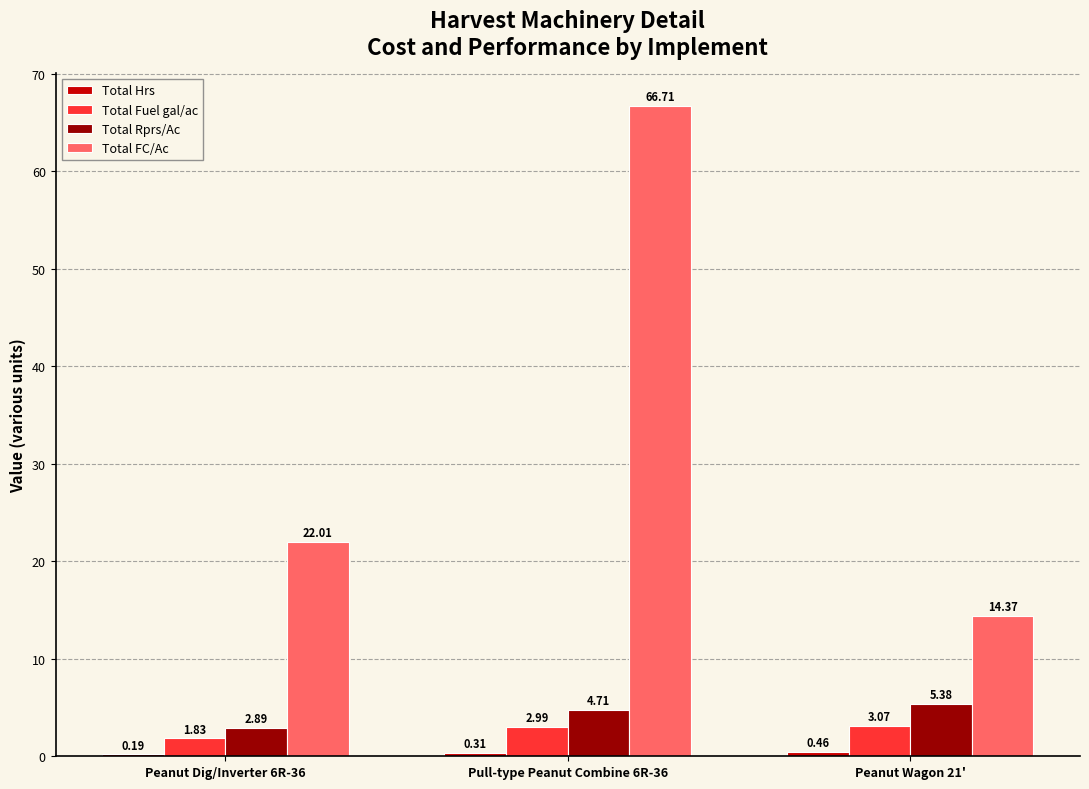

Which series has the largest total across all categories?

Total FC/Ac